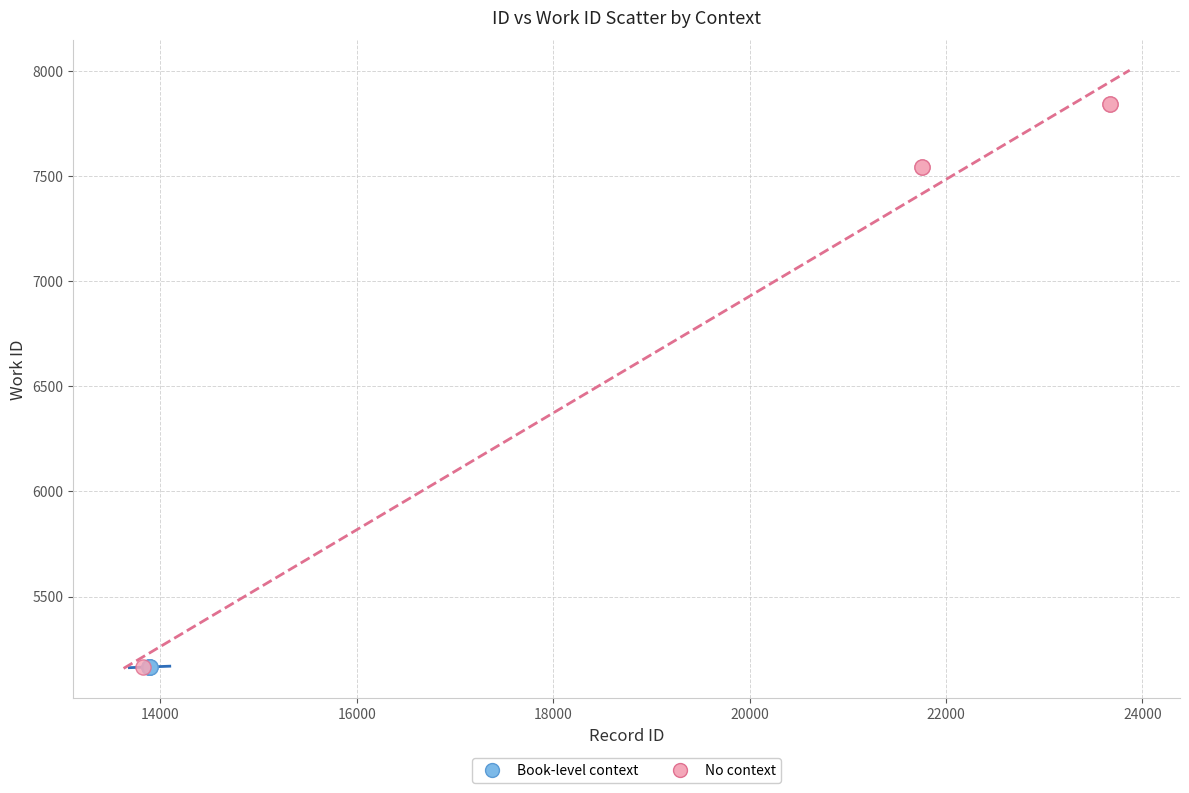

Which series contains the highest Y value?

No context